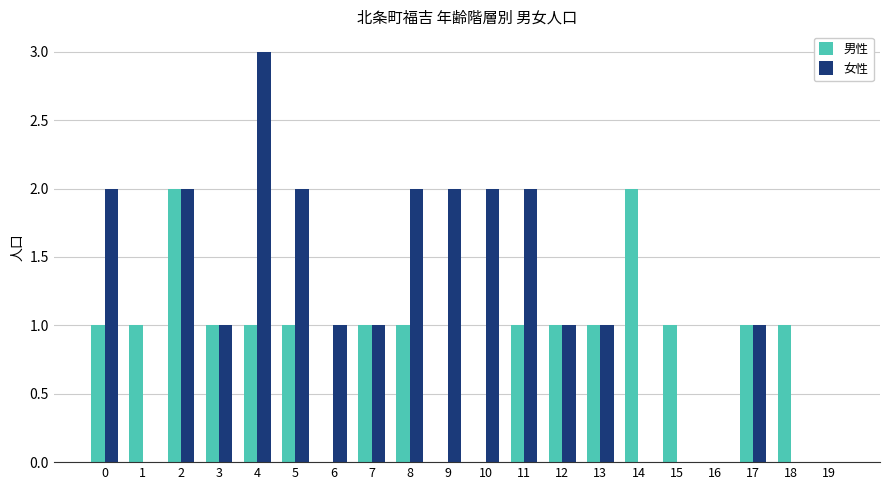

What is the total value across all series at 5?

3